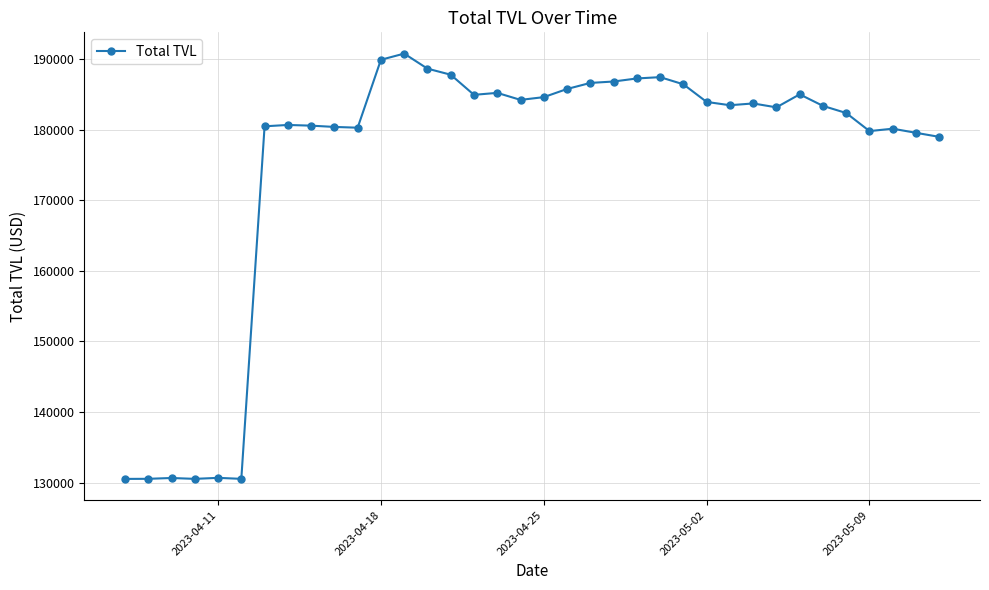

True or false: there are more than 1 points higher than both neighbors.

True